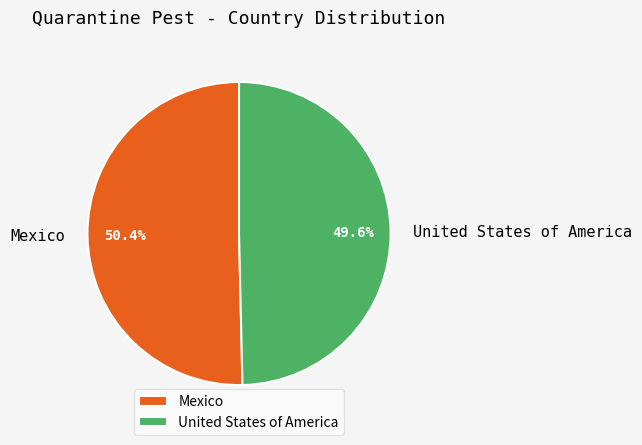

Which slice is the largest?

Mexico